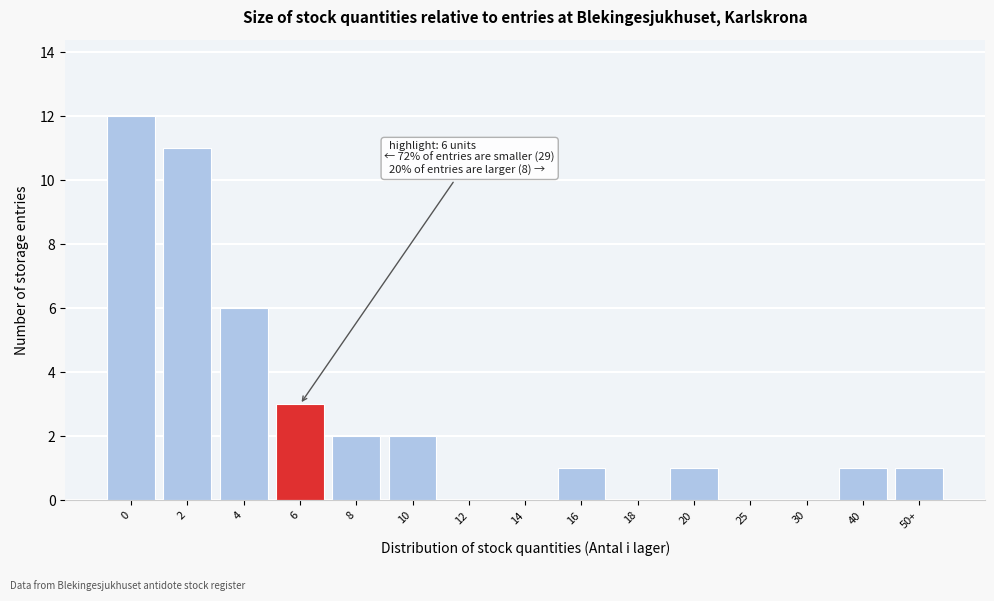

Reading left to right, transcribe all the data shown in this chart.

0=12	2=11	4=6	6=3	8=2	10=2	12=0	14=0	16=1	18=0	20=1	25=0	30=0	40=1	50+=1